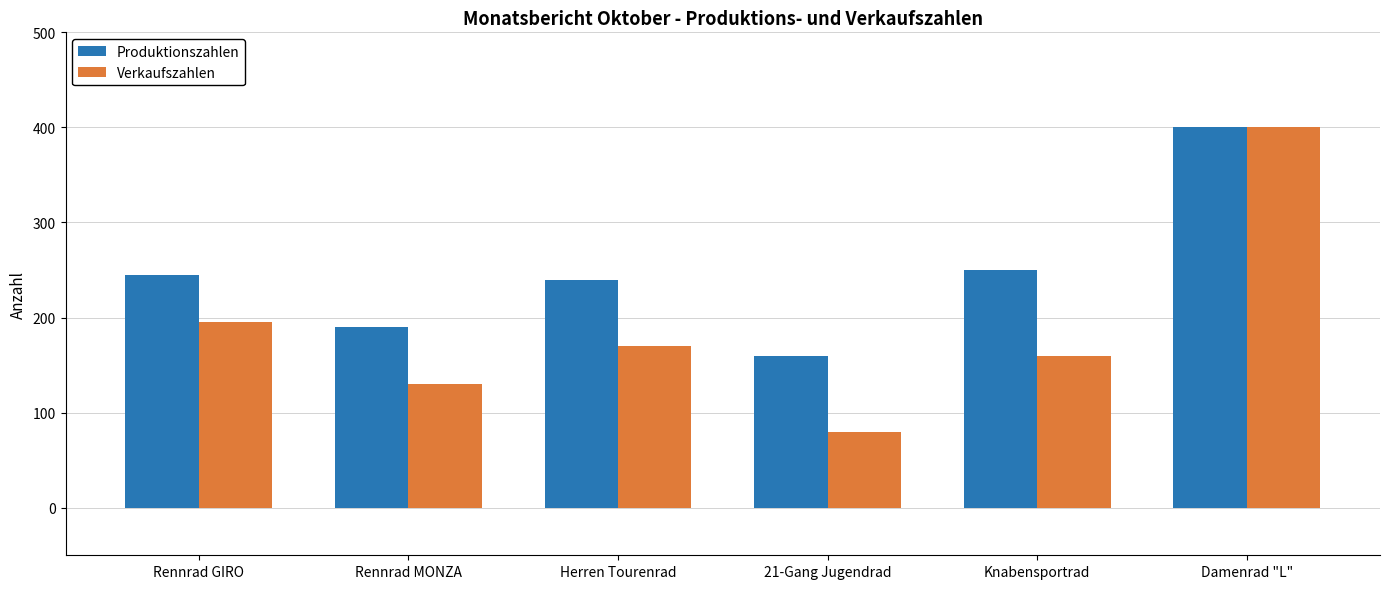

The Verkaufszahlen series shows 160 at Knabensportrad. True or false?

True